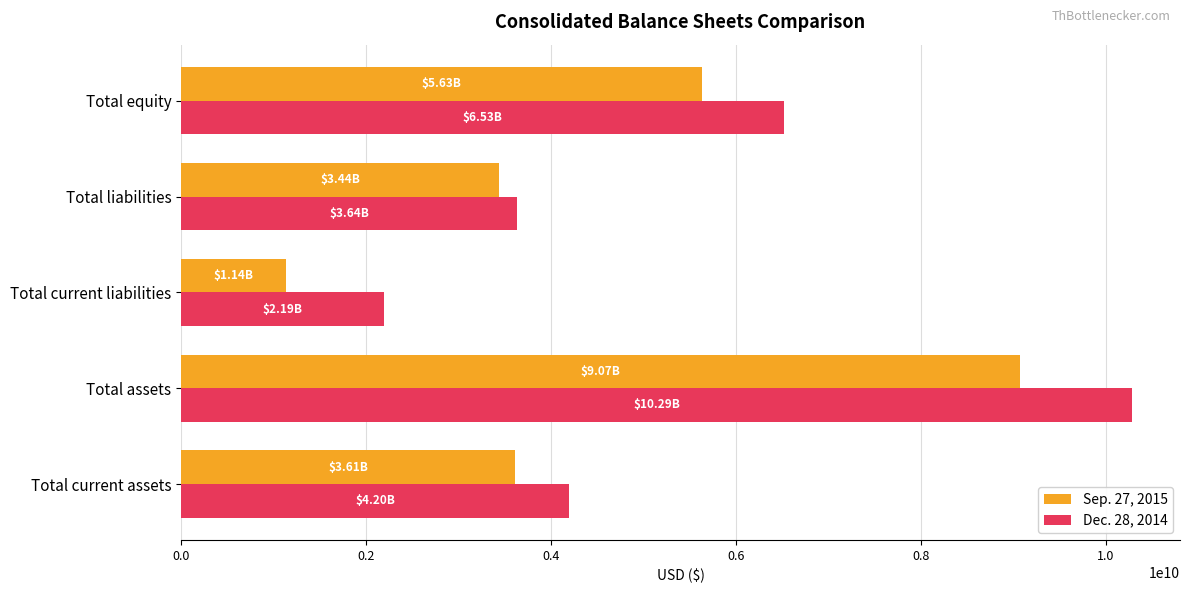

List the series in order of their overall mean, lowest first.

Sep. 27, 2015, Dec. 28, 2014